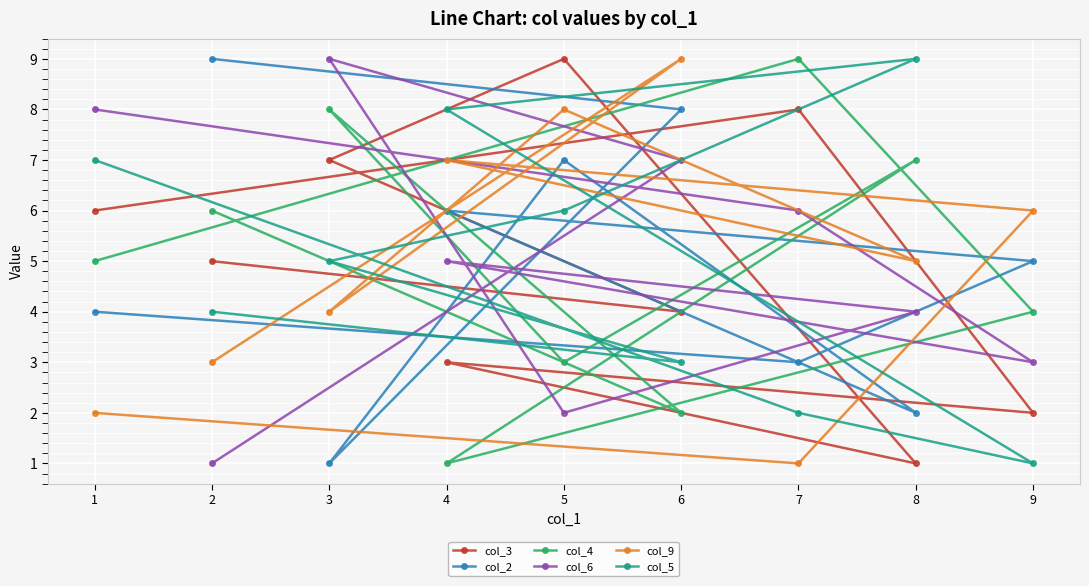

The value of col_2 at 9 is 5. True or false?

True